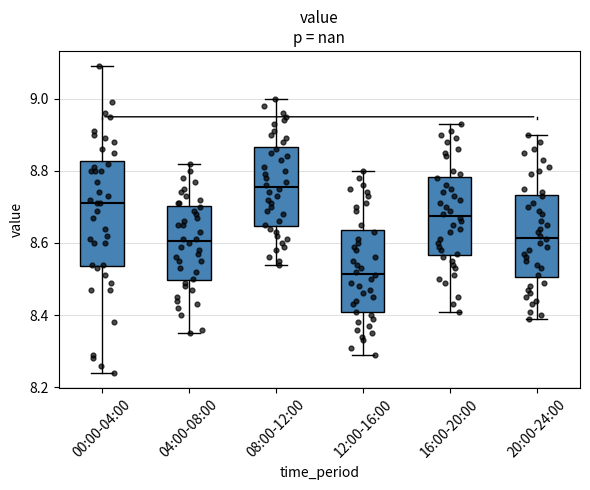

Which box is the tallest, from its lower edge to its upper edge?

00:00-04:00